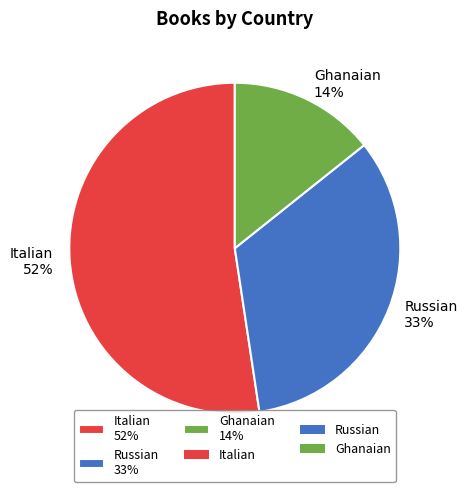

Do Russian and Italian together represent more than half of the pie?

Yes